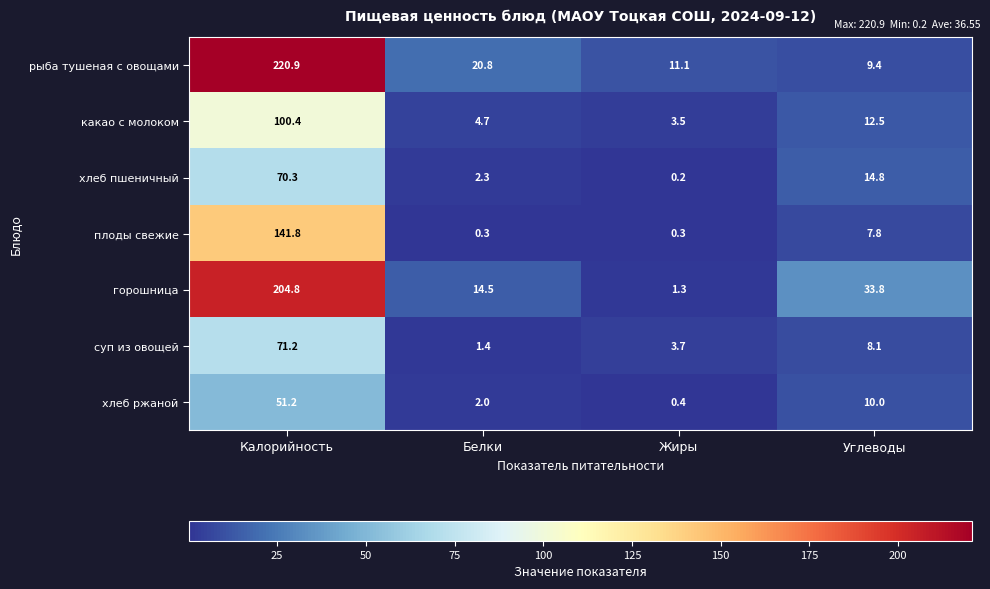

Reading right to left, list all the values displayed in this chart.

рыба тушеная с овощами: Углеводы=9.4	Жиры=11.1	Белки=20.8	Калорийность=220.9
какао с молоком: Углеводы=12.5	Жиры=3.5	Белки=4.7	Калорийность=100.4
хлеб пшеничный: Углеводы=14.8	Жиры=0.2	Белки=2.3	Калорийность=70.3
плоды свежие: Углеводы=7.8	Жиры=0.3	Белки=0.3	Калорийность=141.8
горошница: Углеводы=33.8	Жиры=1.3	Белки=14.5	Калорийность=204.8
суп из овощей: Углеводы=8.1	Жиры=3.7	Белки=1.4	Калорийность=71.2
хлеб ржаной: Углеводы=10.0	Жиры=0.4	Белки=2.0	Калорийность=51.2